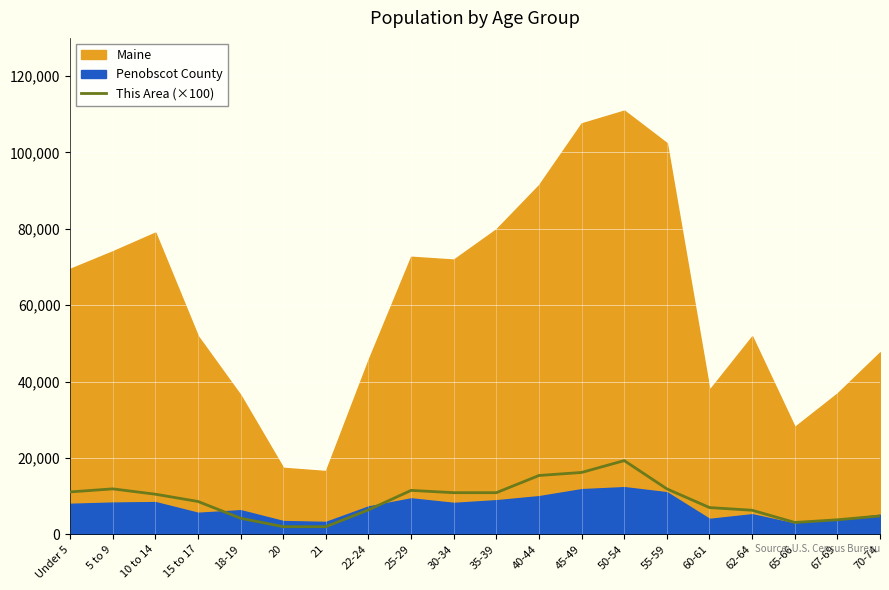

How many data points are less than 10500?

10